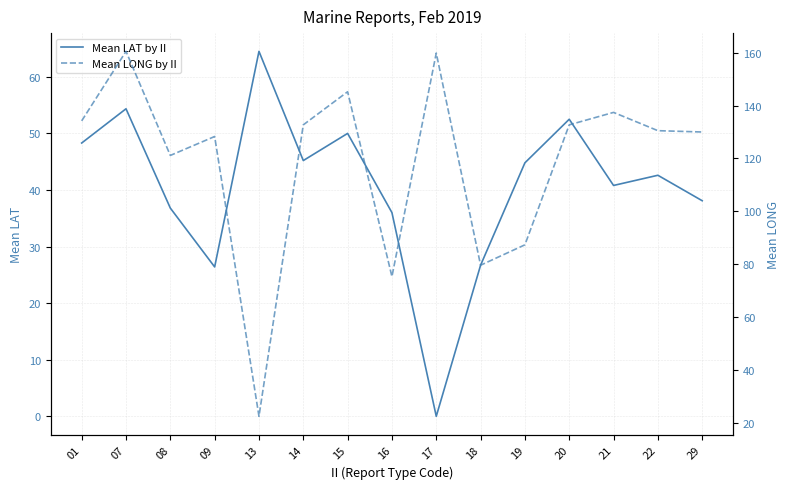

Which series has the widest spread of values?

Mean LONG by II